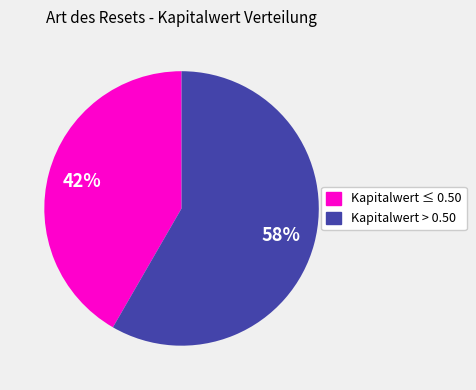

Is Kapitalwert ≤ 0.50 the majority of the pie?

No